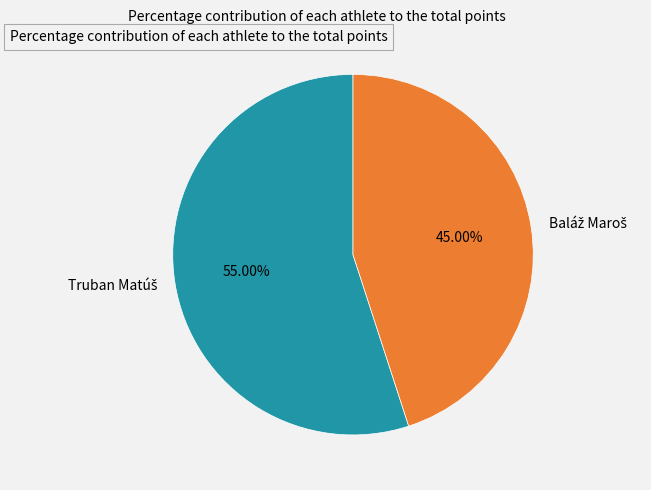

Is there a majority slice in this chart?

Yes